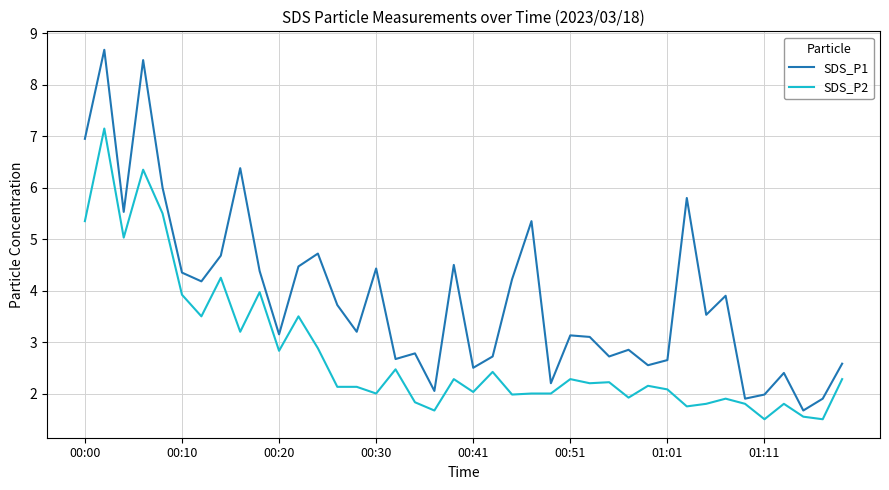

Which series has the largest range (max minus min)?

SDS_P1